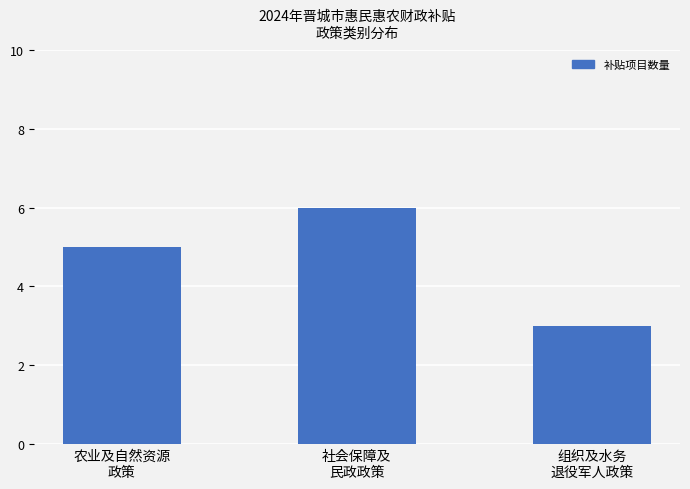

Which has a higher value, 社会保障及
民政政策 or 农业及自然资源
政策?

社会保障及
民政政策